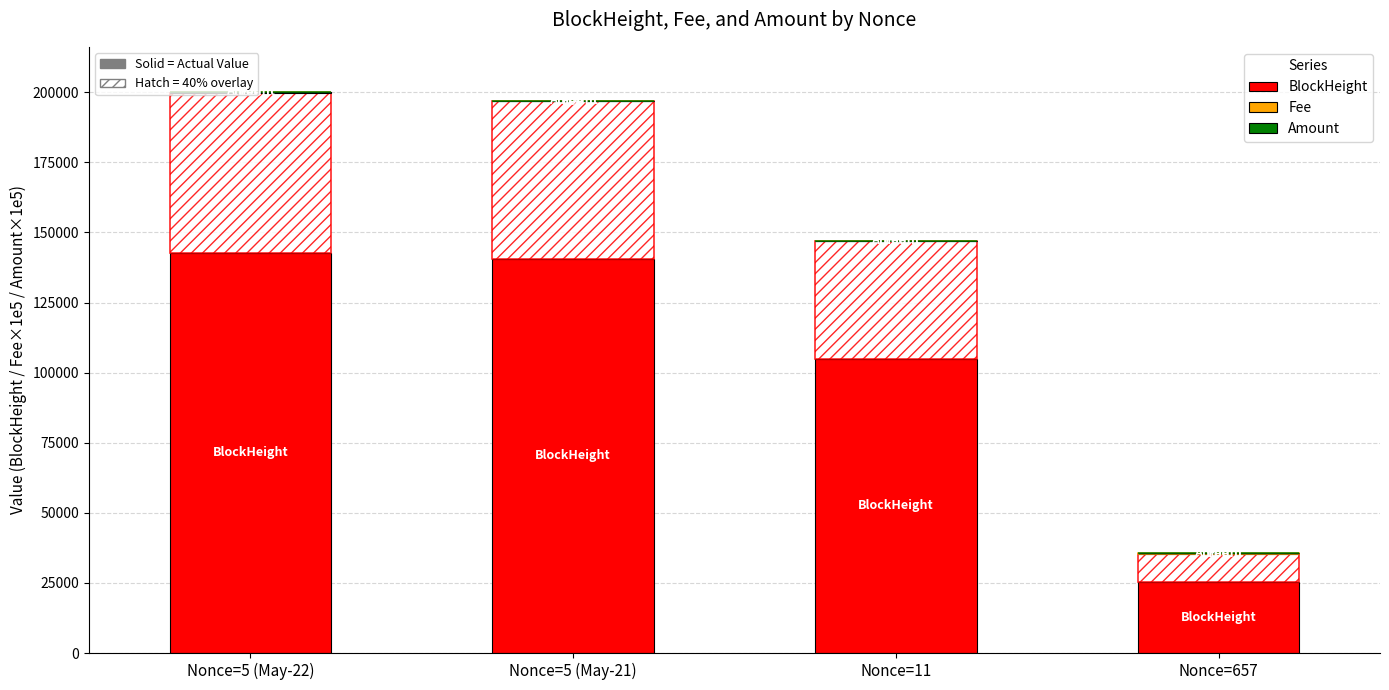

List the series in order of their peak value, highest first.

BlockHeight, Fee, Amount